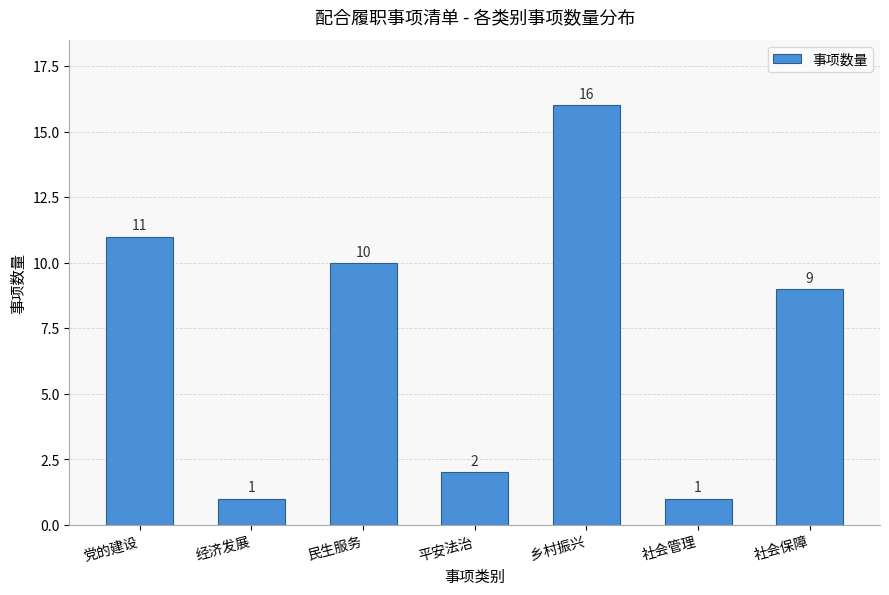

Reading left to right, what are all the values shown in this chart?

11	1	10	2	16	1	9